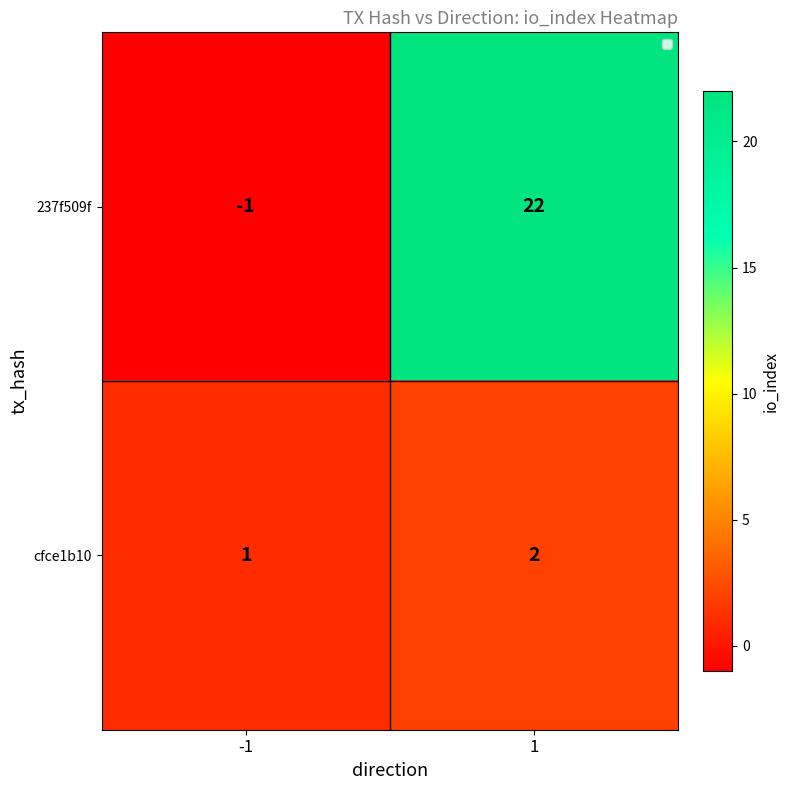

What is the difference between the highest and lowest values at -1?

2